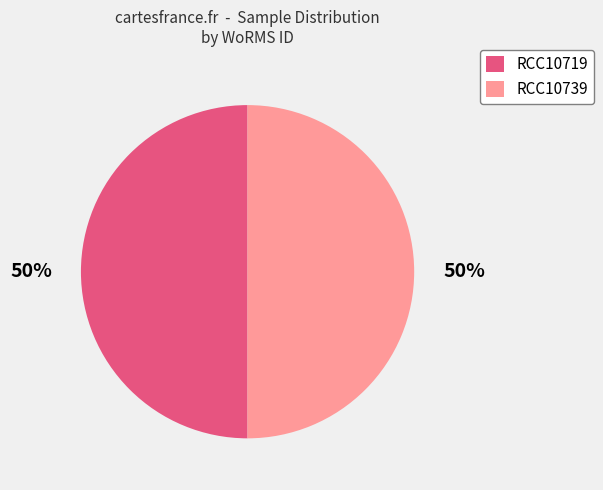

To the nearest percent, what is the average slice percentage?

50%